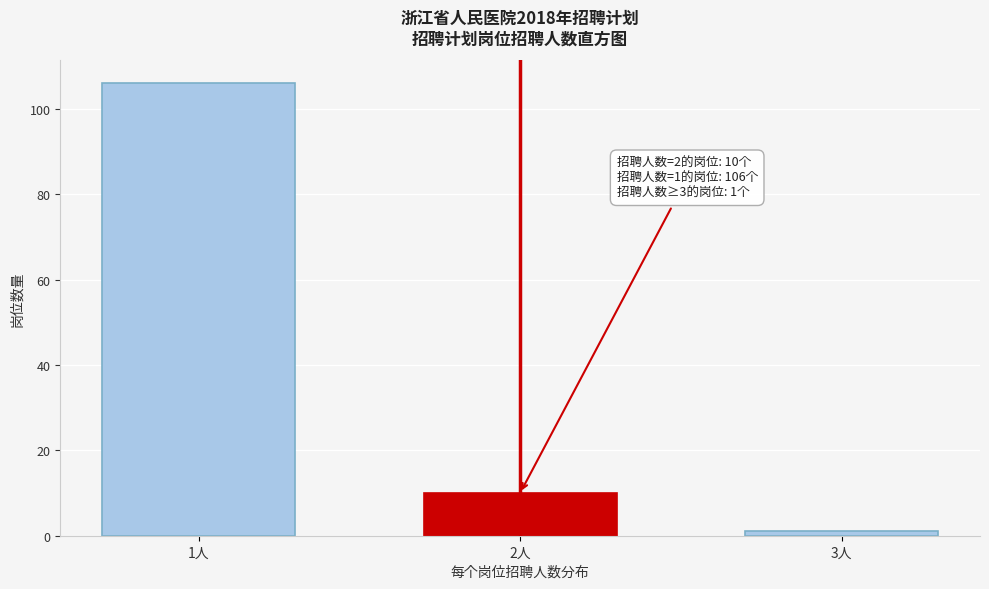

Reading right to left, transcribe all the data shown in this chart.

1	10	106